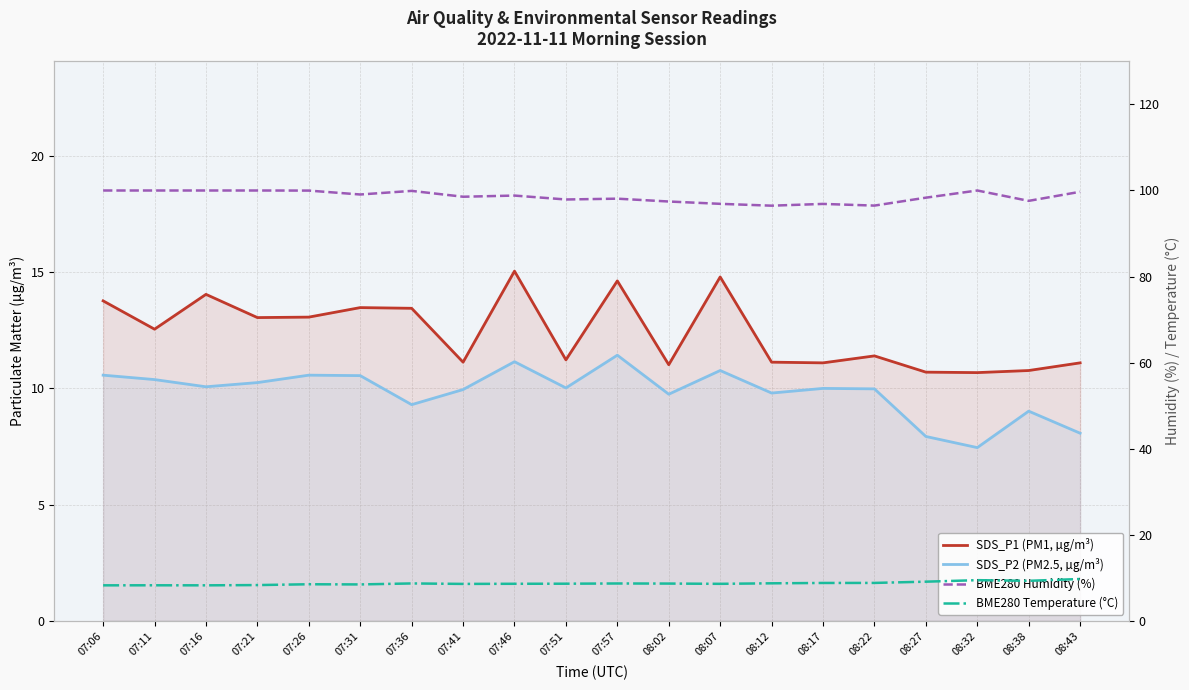

The value of SDS_P2 (PM2.5, µg/m³) at 07:11 is 10.4. True or false?

True